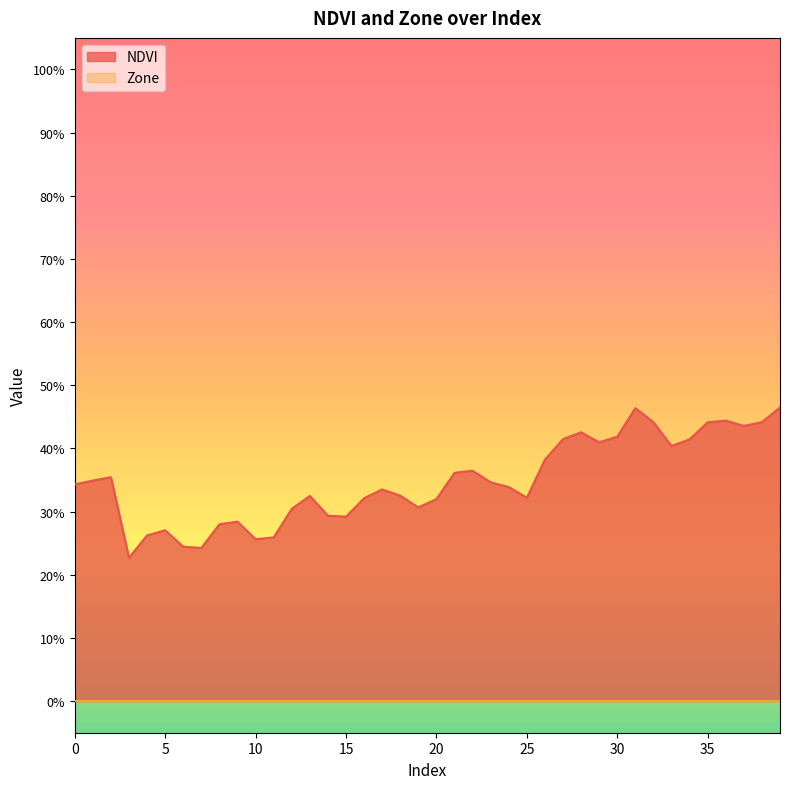

At which label is the value closest to 0?

3